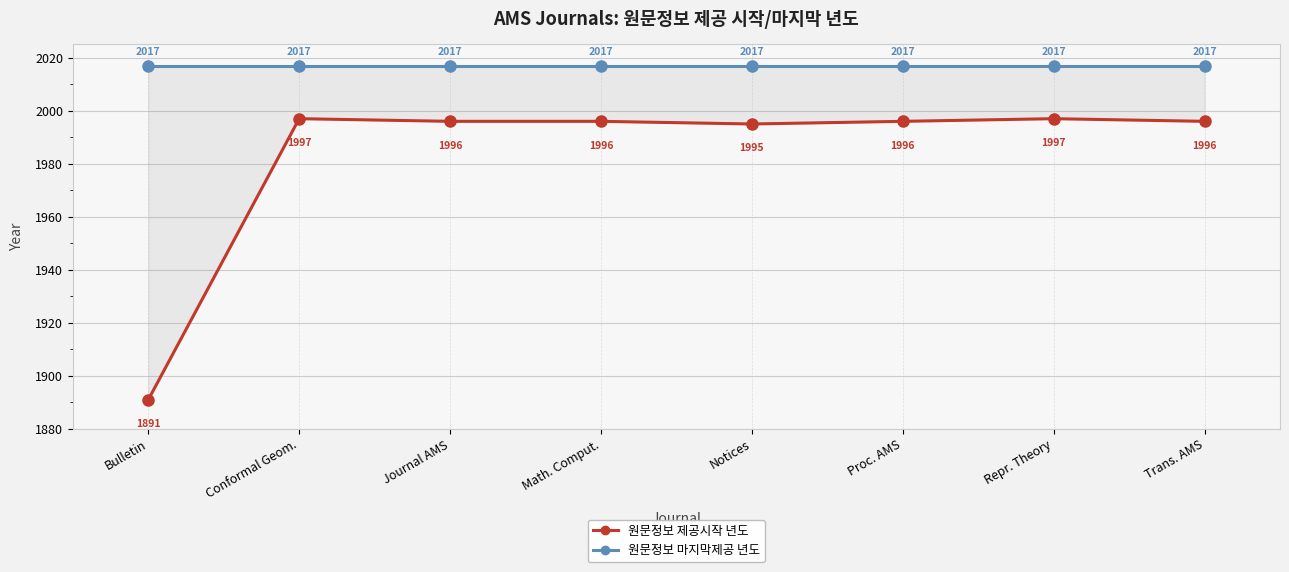

At which category is the sum across all series the highest?

Conformal Geom.